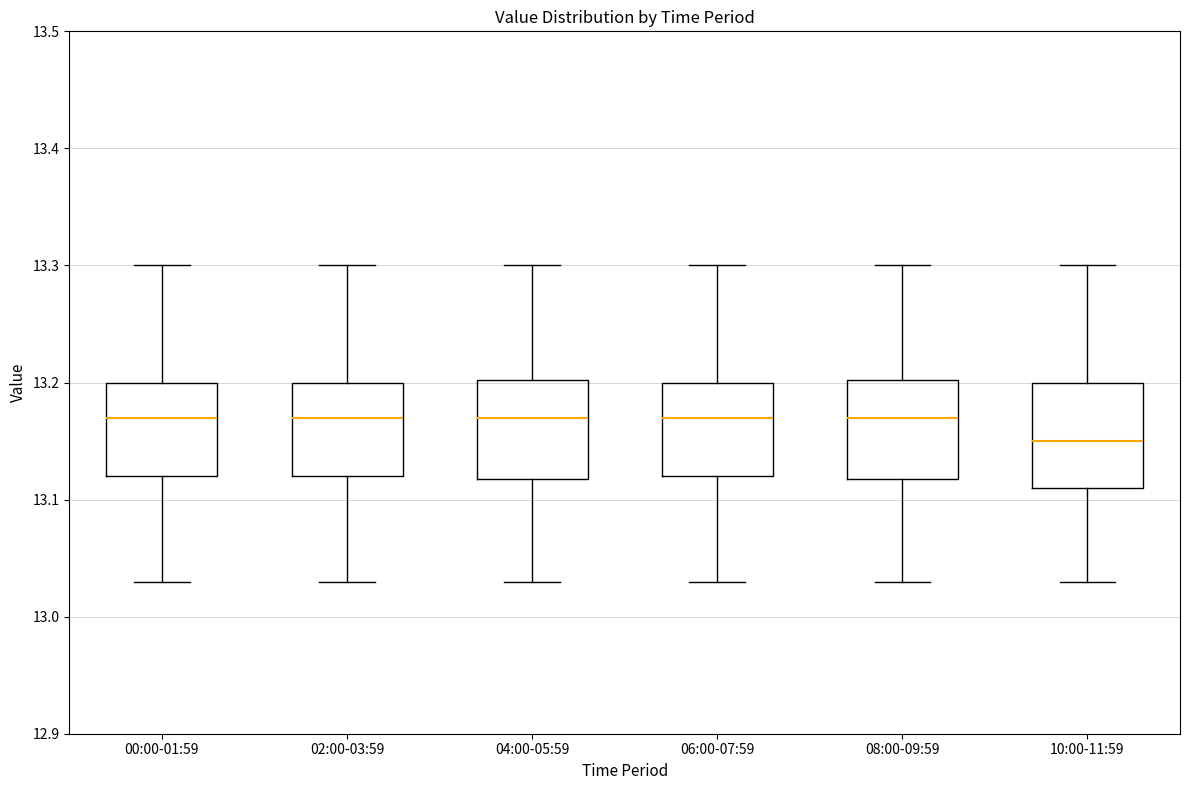

Where does the lower whisker of the box for 08:00-09:59 end on the y-axis? The values are not printed on the chart, so give them approximately, as read against the axis.

13.03